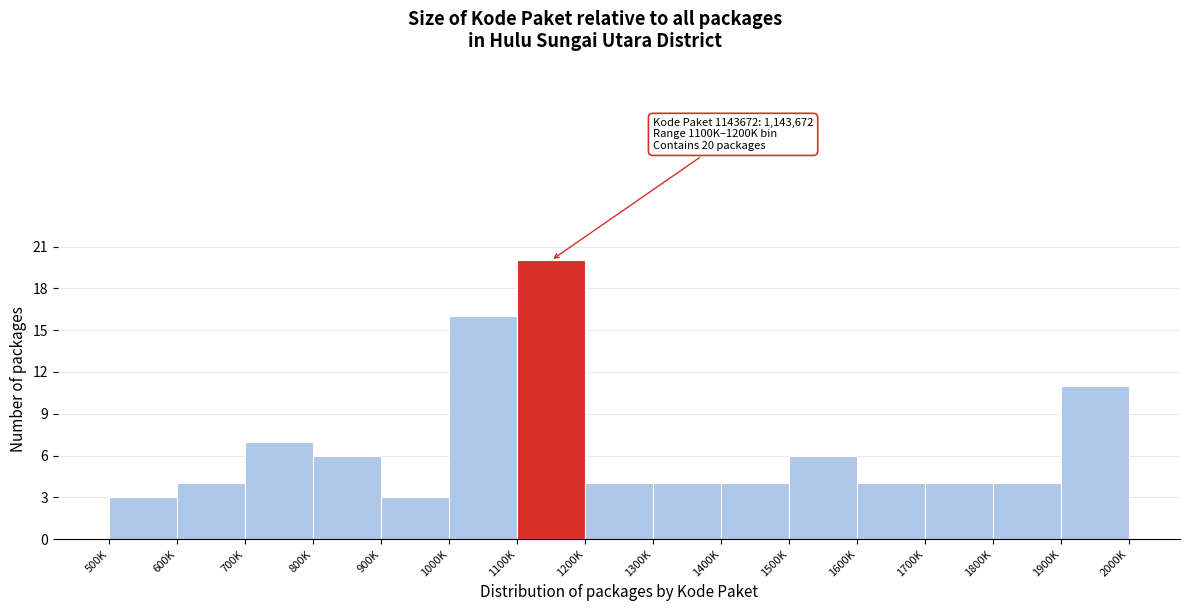

Reading left to right, transcribe all the data shown in this chart.

3	4	7	6	3	16	20	4	4	4	6	4	4	4	11